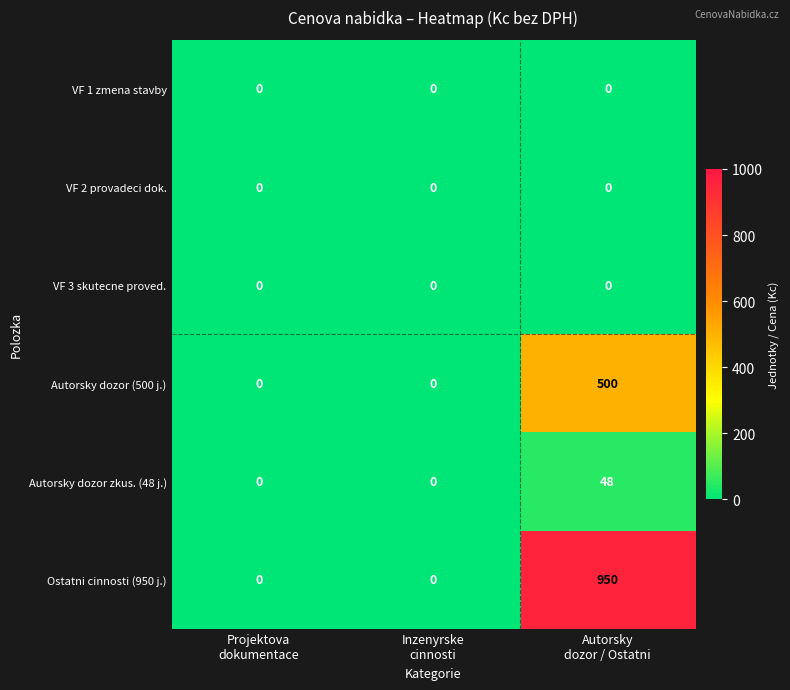

What is the sum of all Ostatni cinnosti (950 j.) values?

950